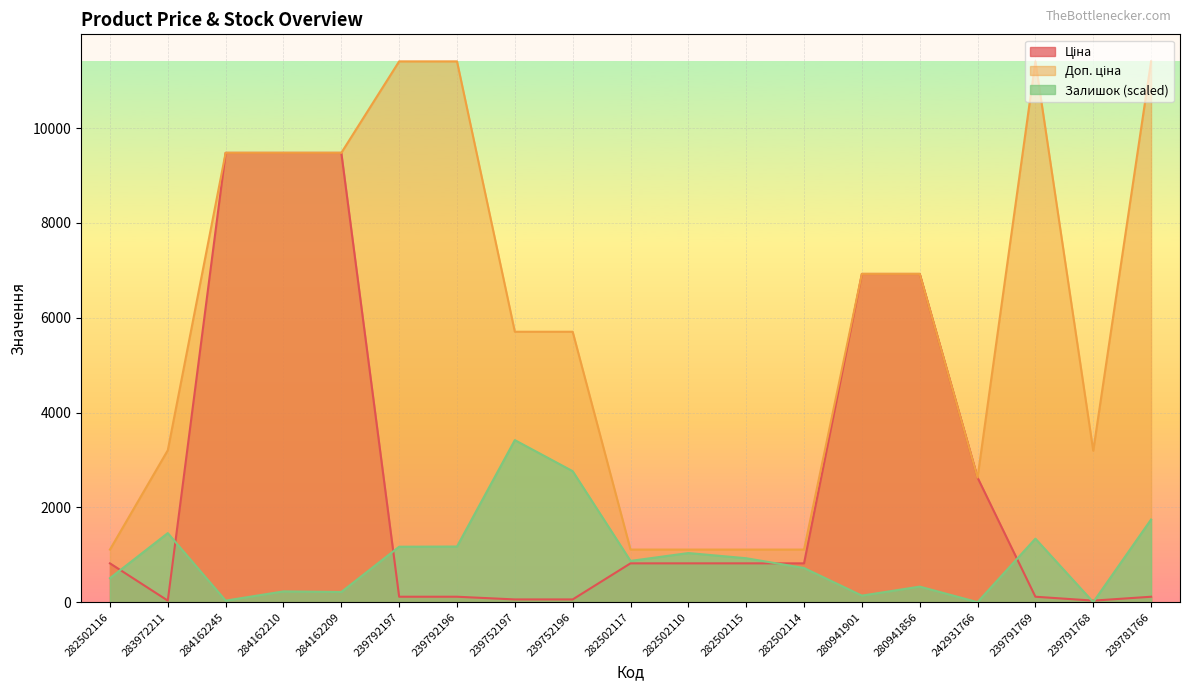

What is the label of the 14th point from the left?

280941901